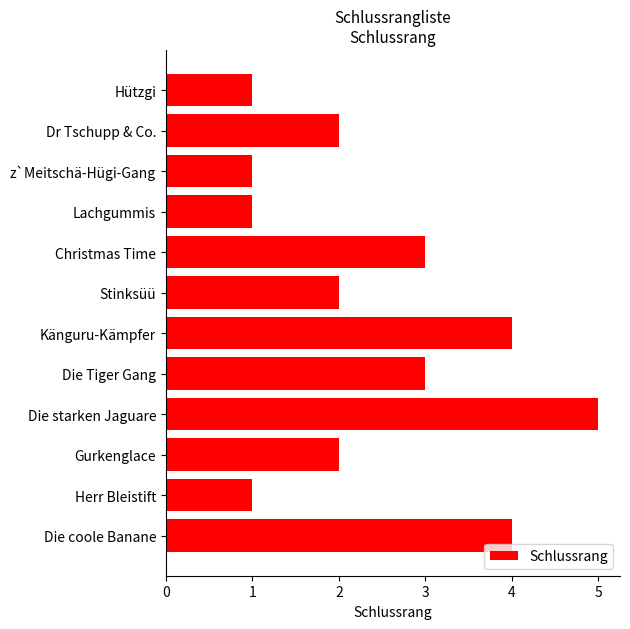

How many data points does each series have?

12